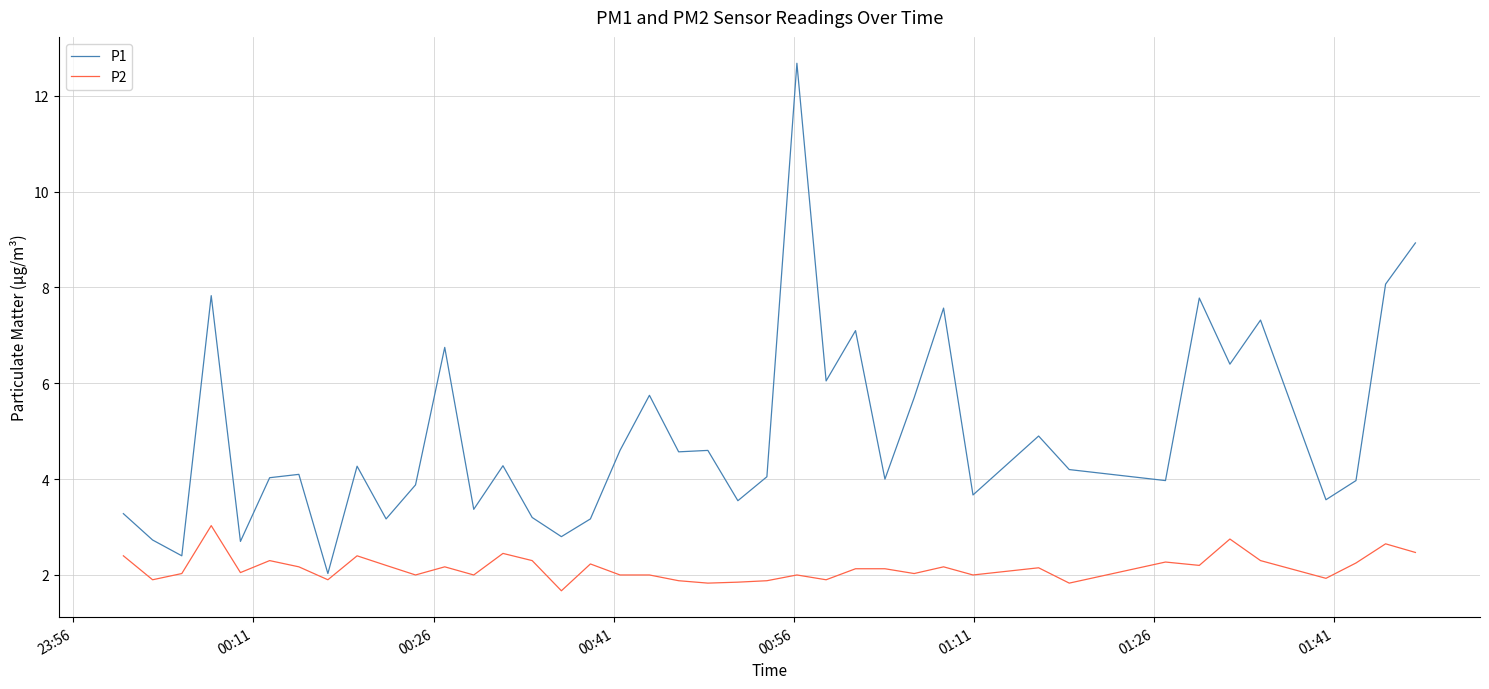

List the series in order of their overall mean, highest first.

P1, P2